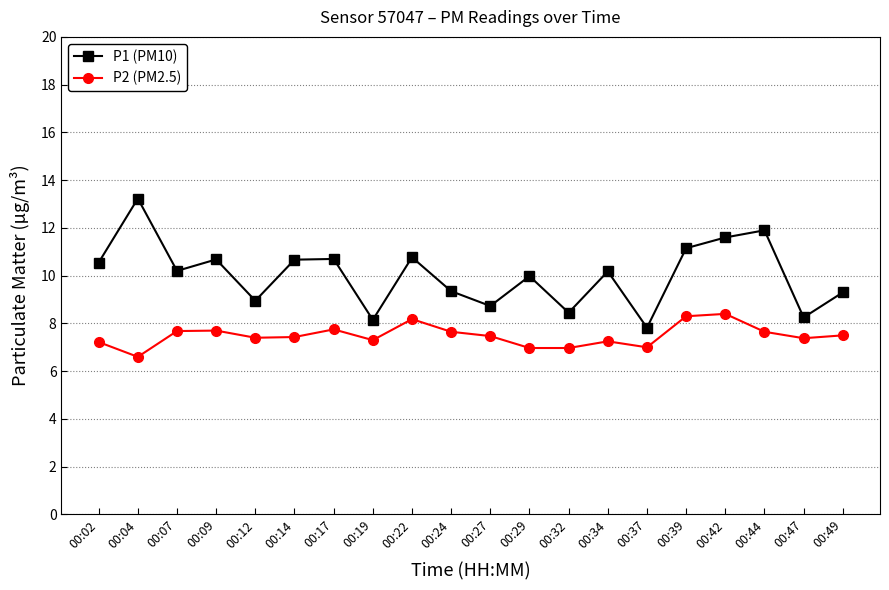

Rank the series at 00:12 from lowest to highest value.

P2 (PM2.5), P1 (PM10)